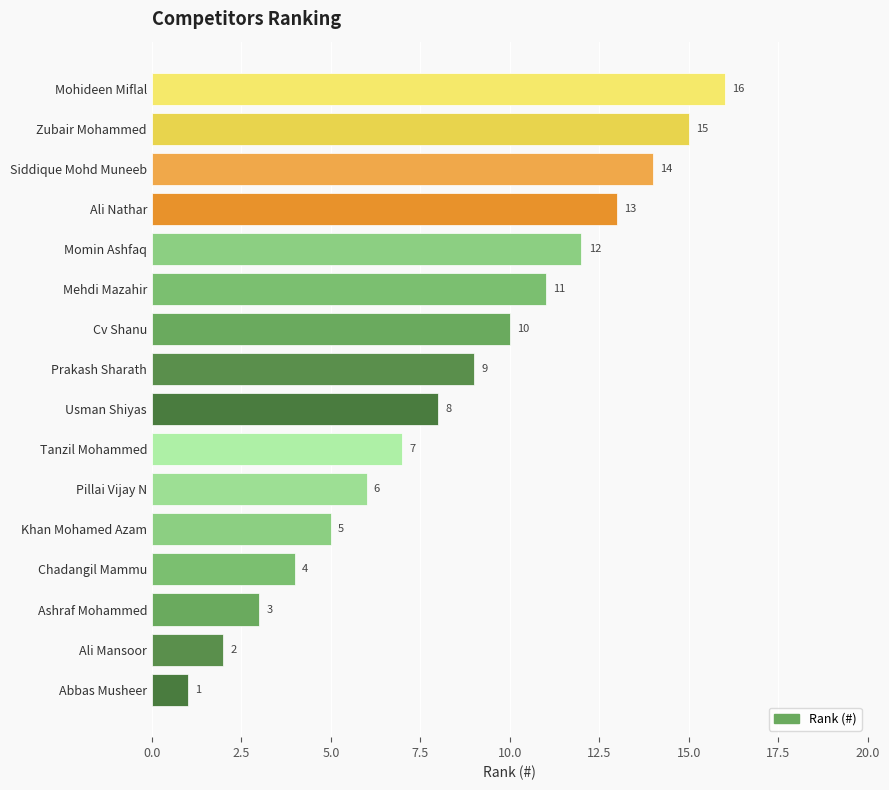

What is the sum of all values?

136